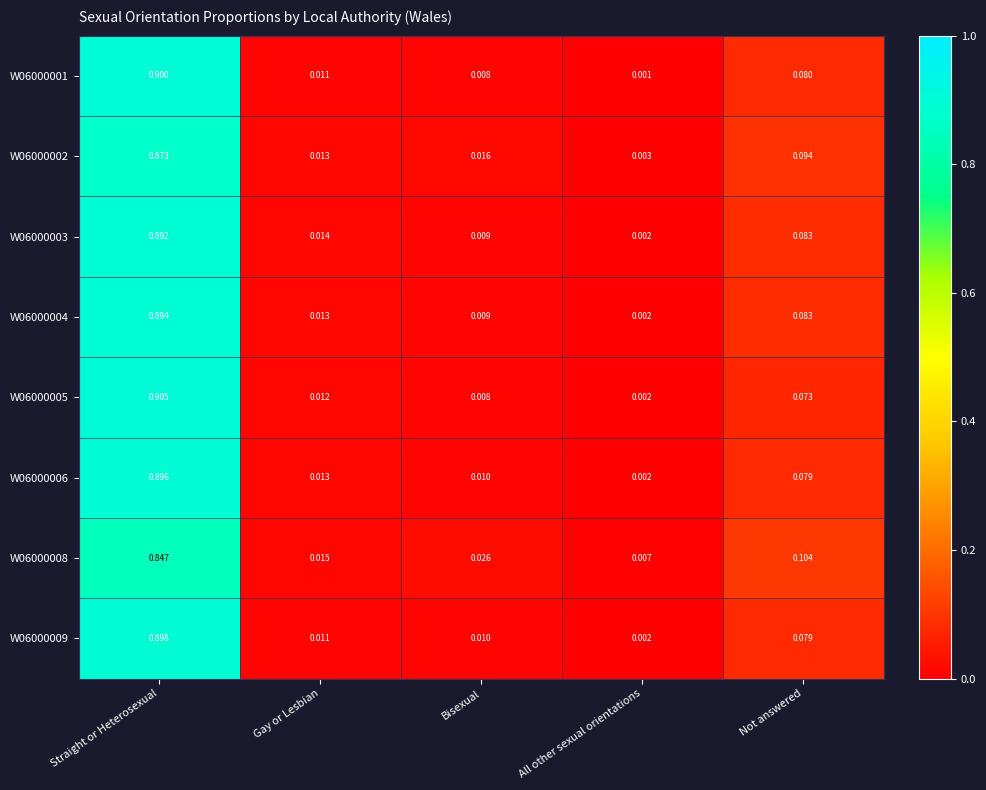

List the labels in order of W06000006 value, smallest first.

All other sexual orientations, Bisexual, Gay or Lesbian, Not answered, Straight or Heterosexual